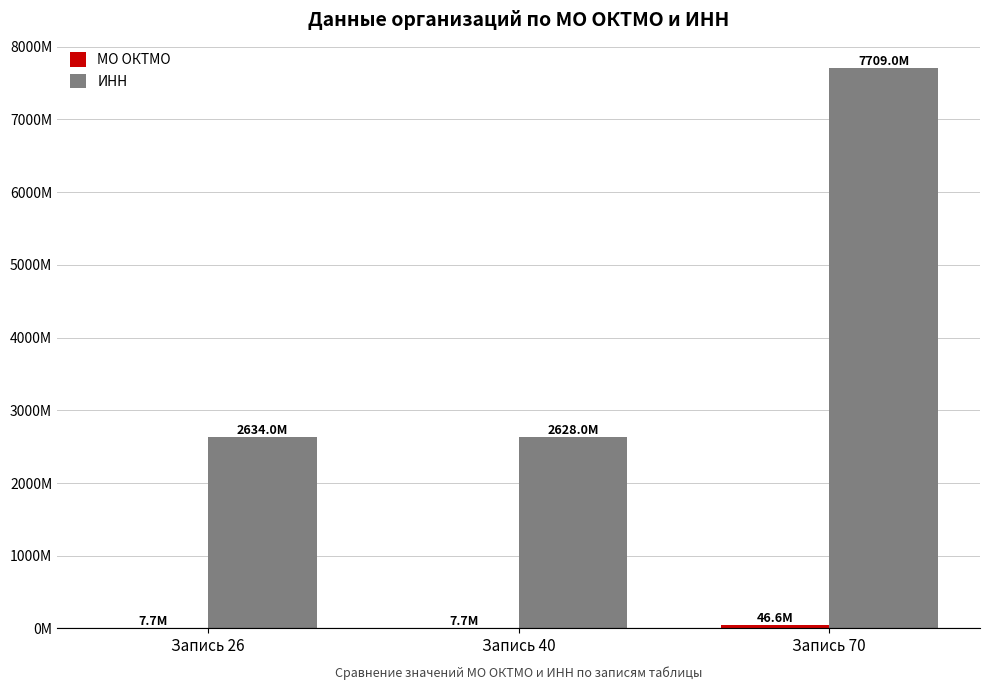

Is it true that ИНН equals 2628.0 at Запись 40?

True